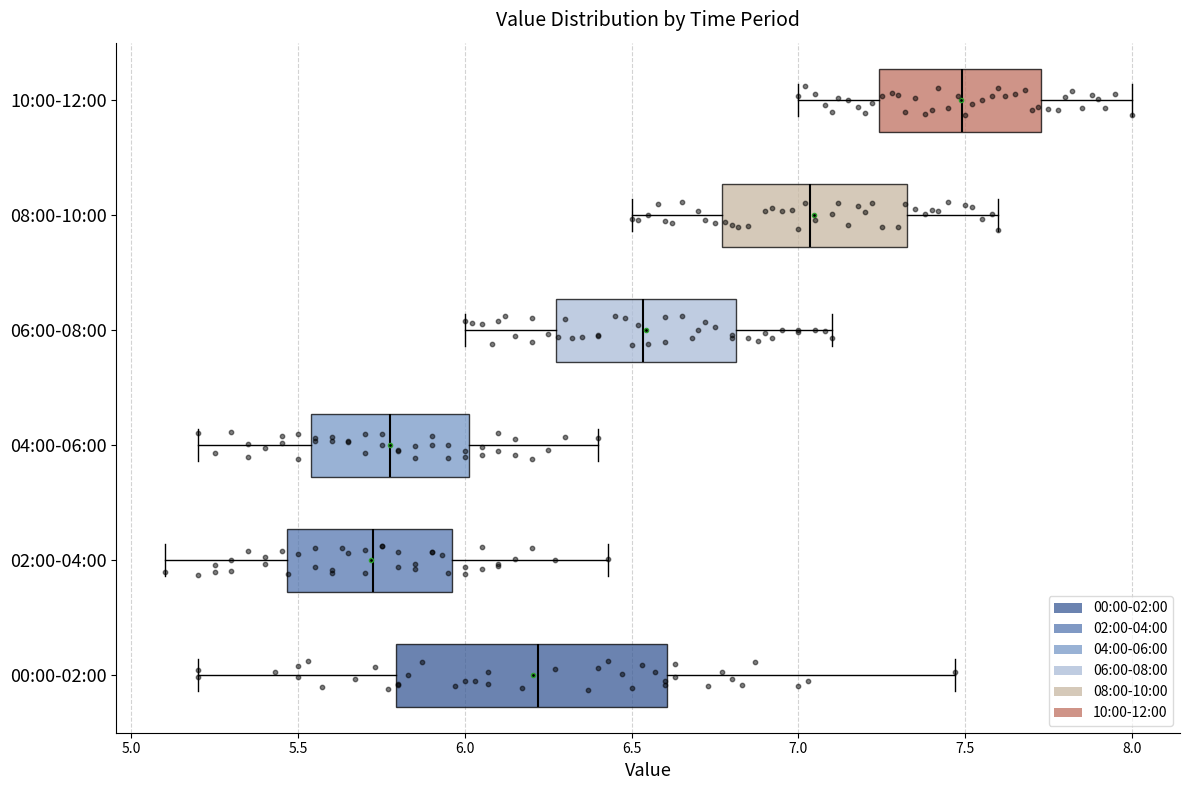

Which box's median line is the furthest to the right?

10:00-12:00